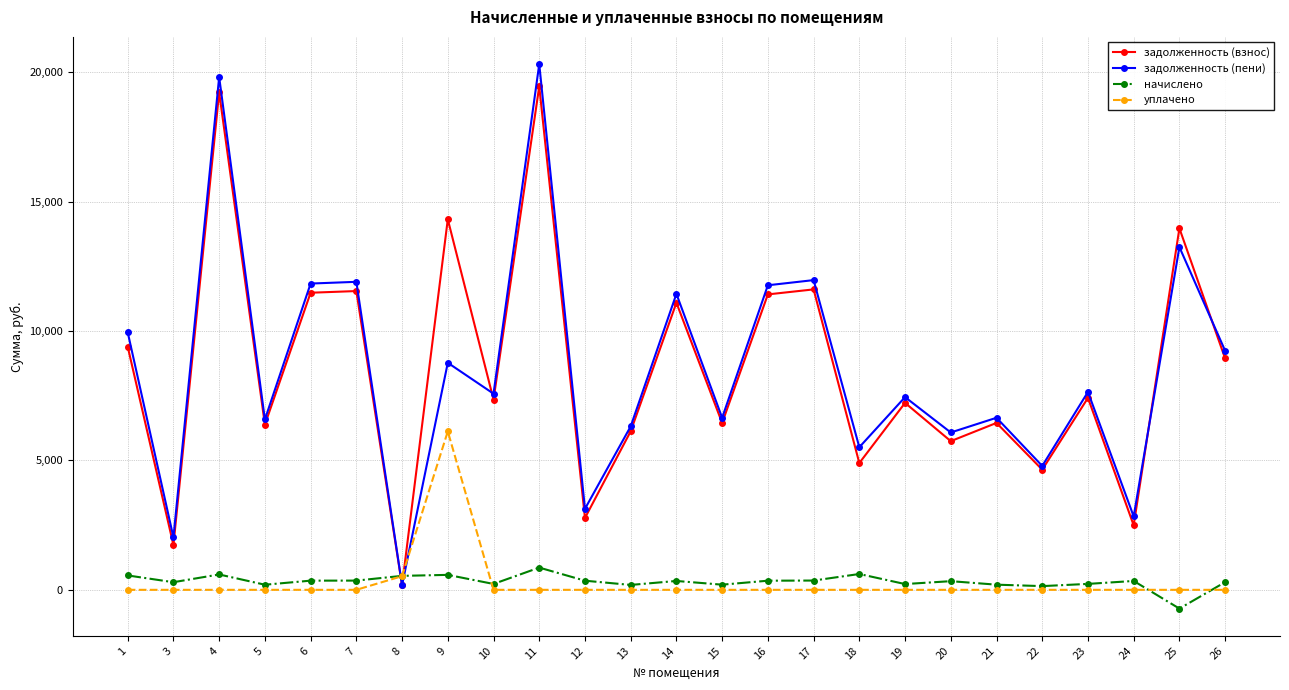

Which series has the widest spread of values?

задолженность (пени)